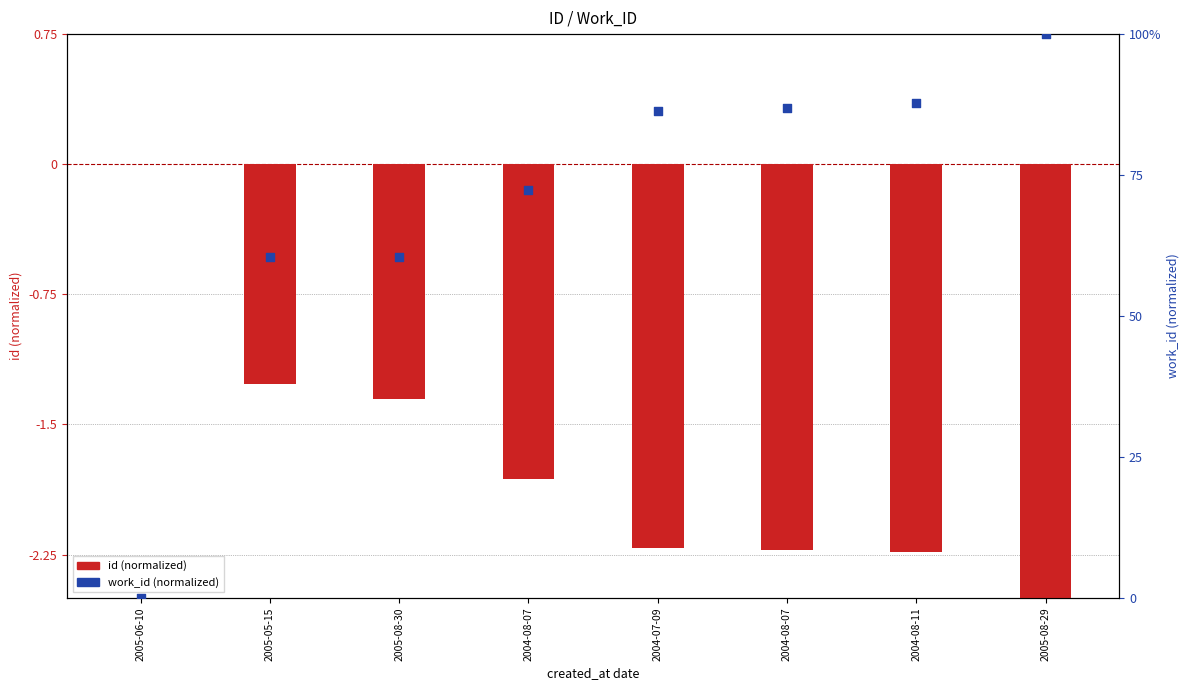

At which category is the sum across all series the highest?

2005-08-29